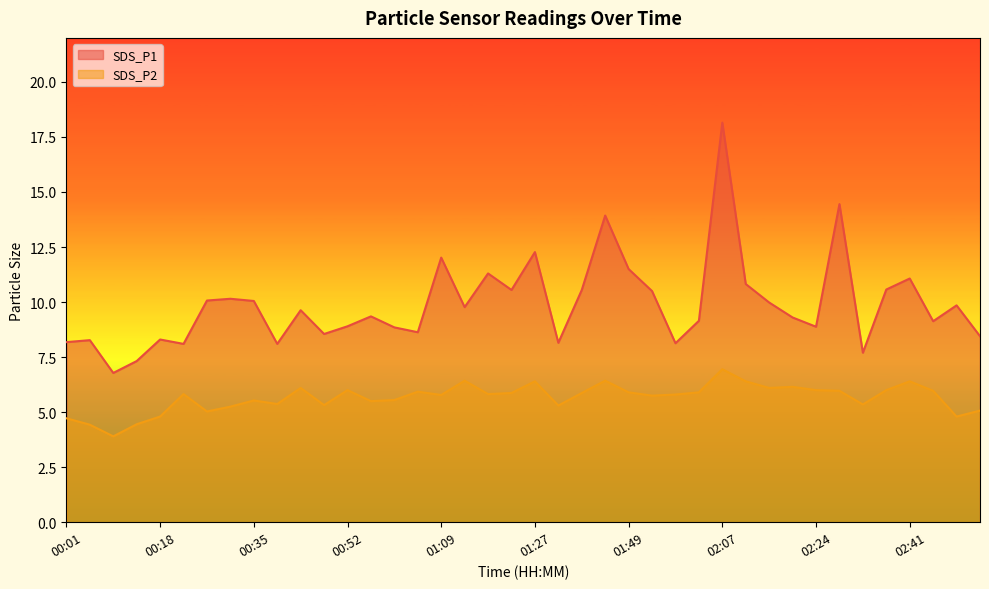

How many distinct data groups are displayed?

2